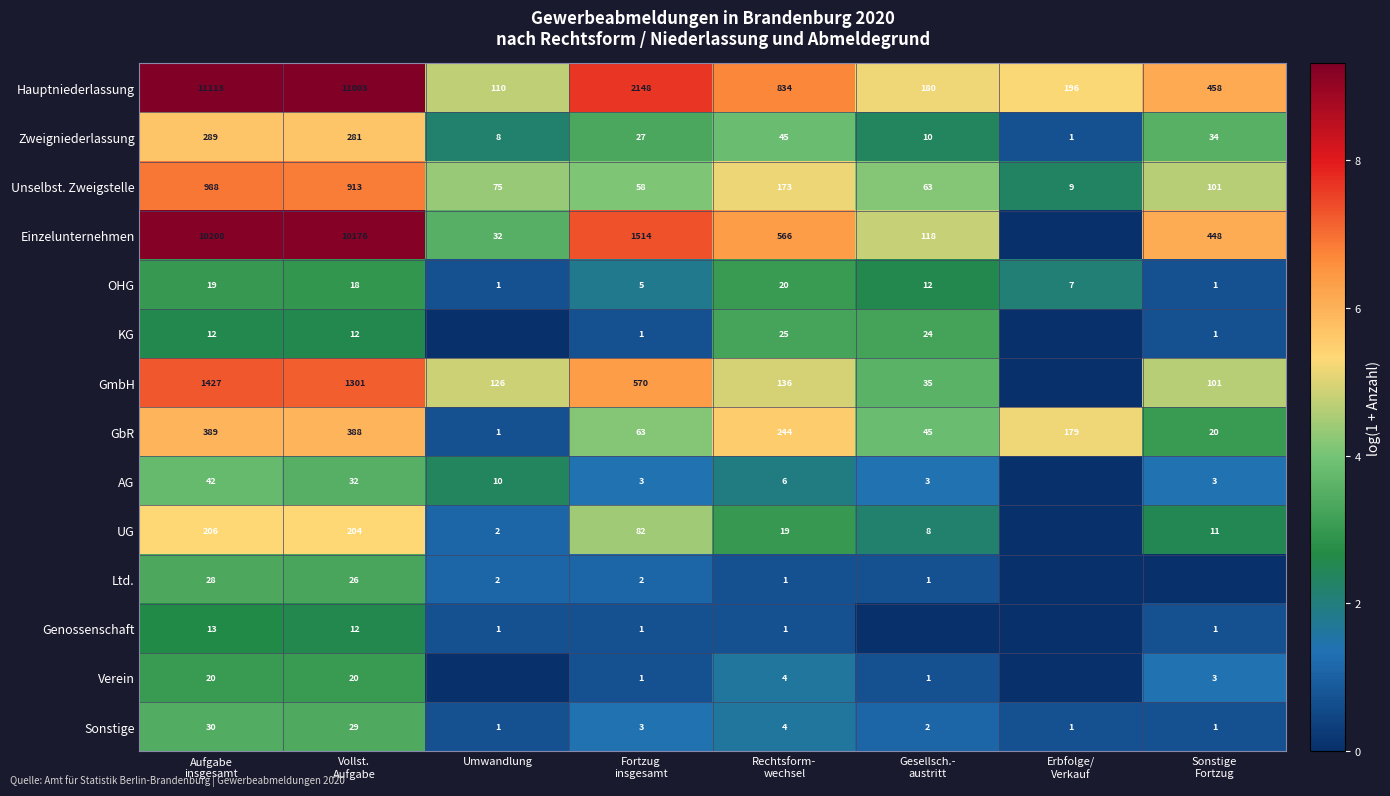

Read the Hauptniederlassung value at Umwandlung, to the nearest 50.

100